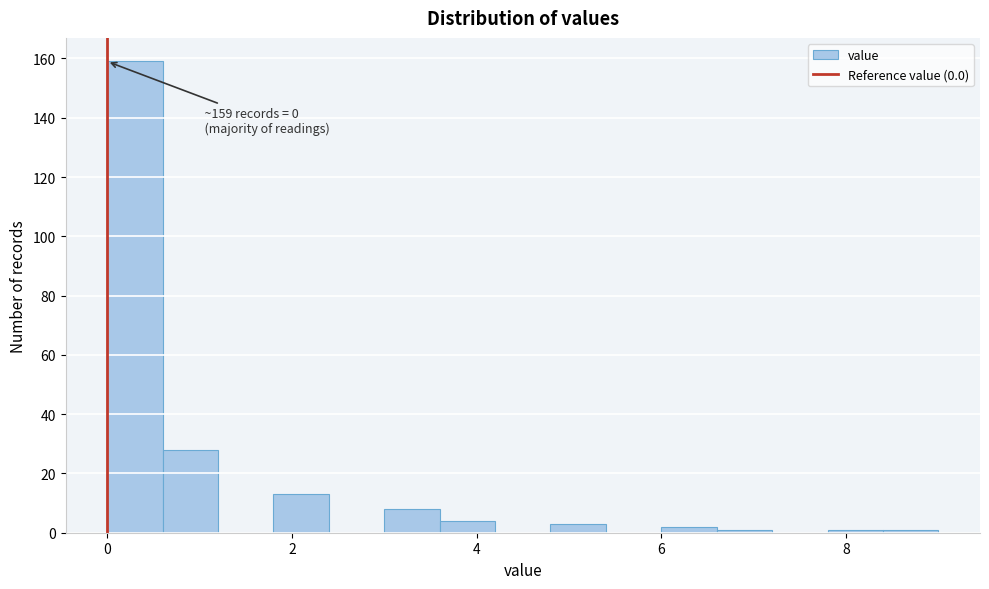

Read against the x-axis, roughly where is the centre of the tallest bar?

0.4